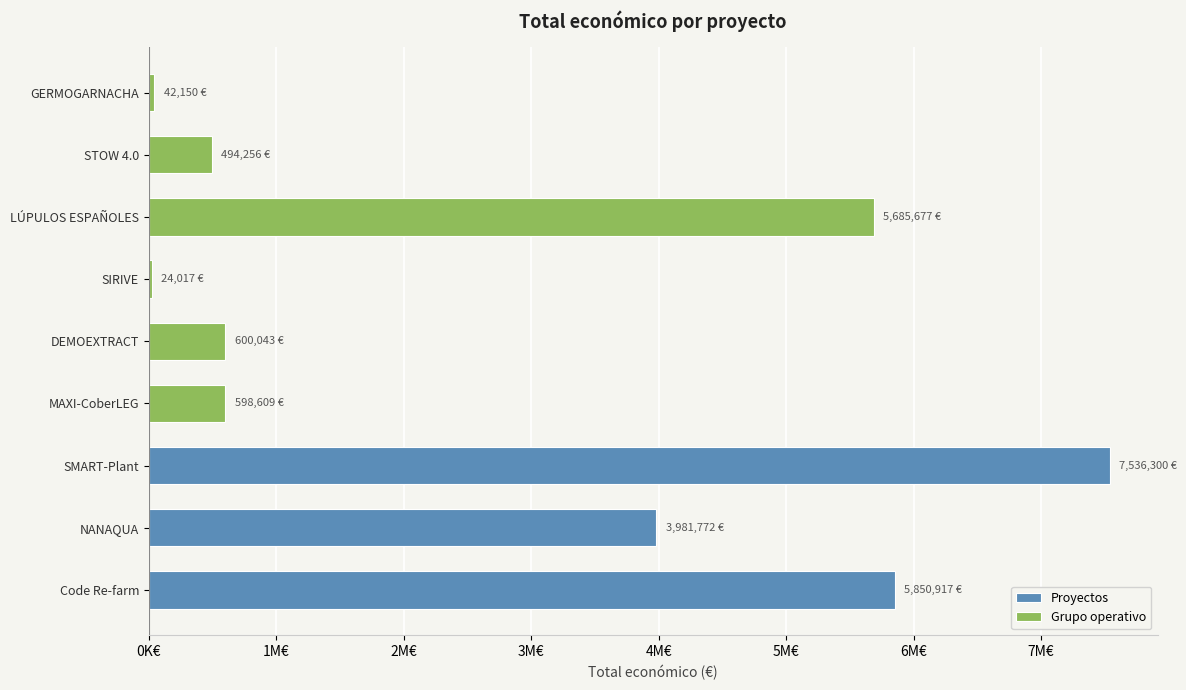

Reading right to left, what are all the values shown in this chart?

GERMOGARNACHA=42150	STOW 4.0=494256	LÚPULOS ESPAÑOLES=5685677	SIRIVE=24017	DEMOEXTRACT=600043	MAXI-CoberLEG=598609	SMART-Plant=7536300	NANAQUA=3981772	Code Re-farm=5850917